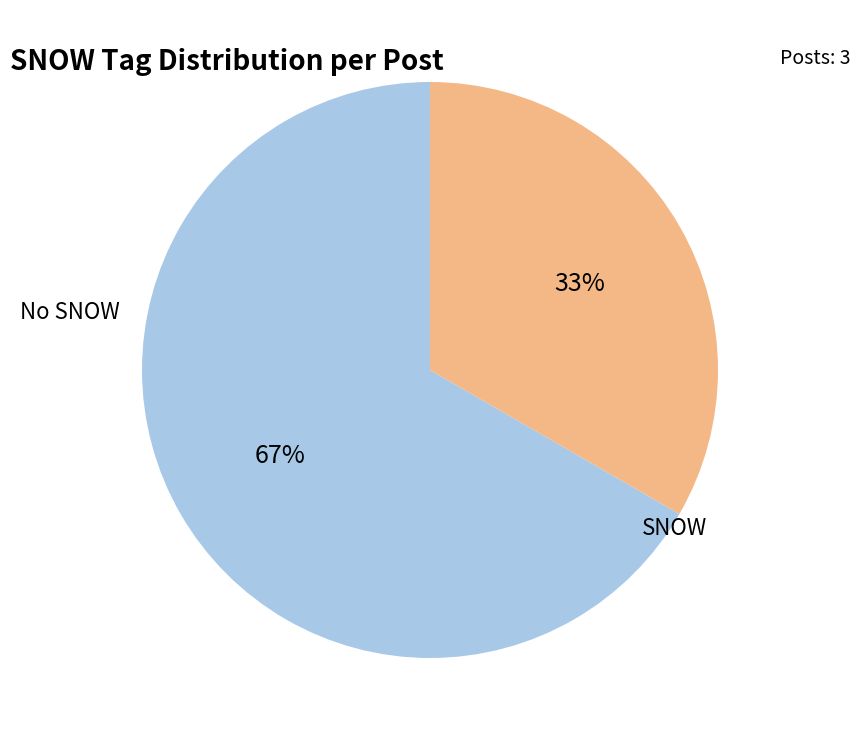

To the nearest percent, what percentage of the pie is No SNOW?

67%